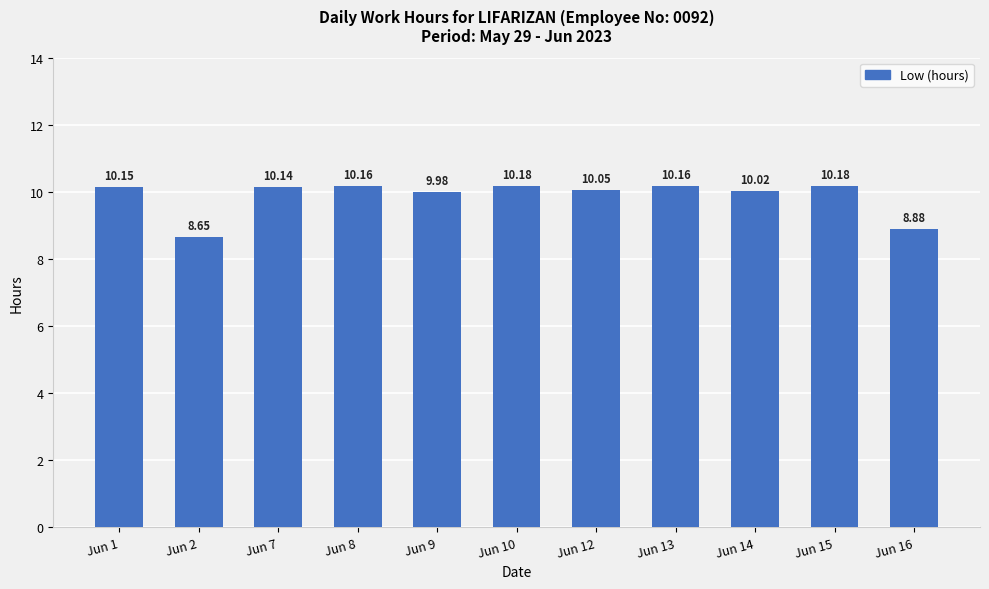

What is the difference between the maximum and minimum values?

1.5